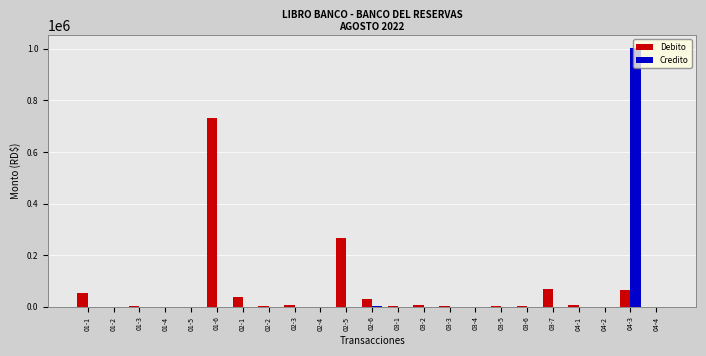

Between 02-6 and 04-3, which series saw the biggest shift?

Credito